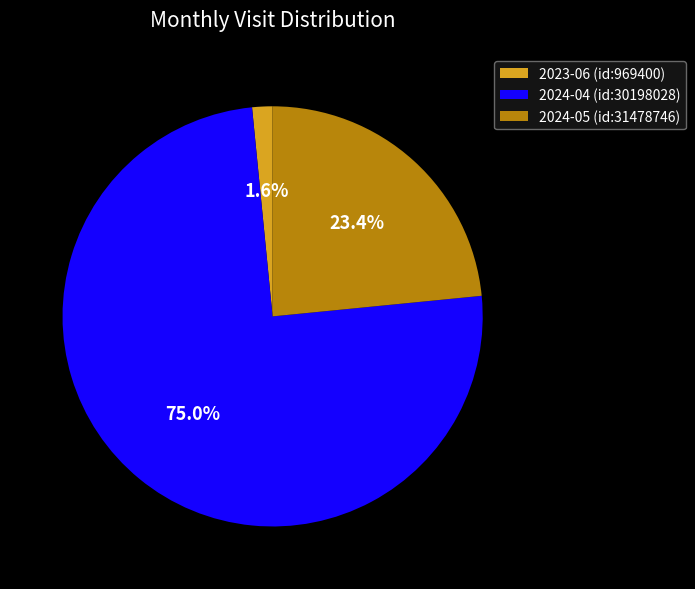

True or false: 2024-04 (id:30198028) accounts for 75% of the total.

True